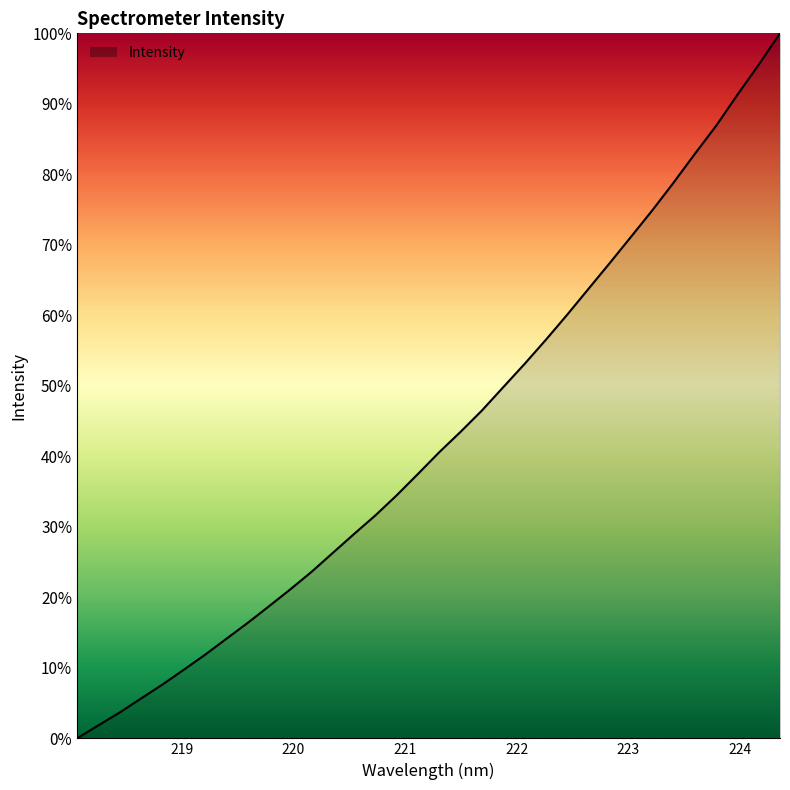

What is the difference between the maximum and minimum values?

100.0